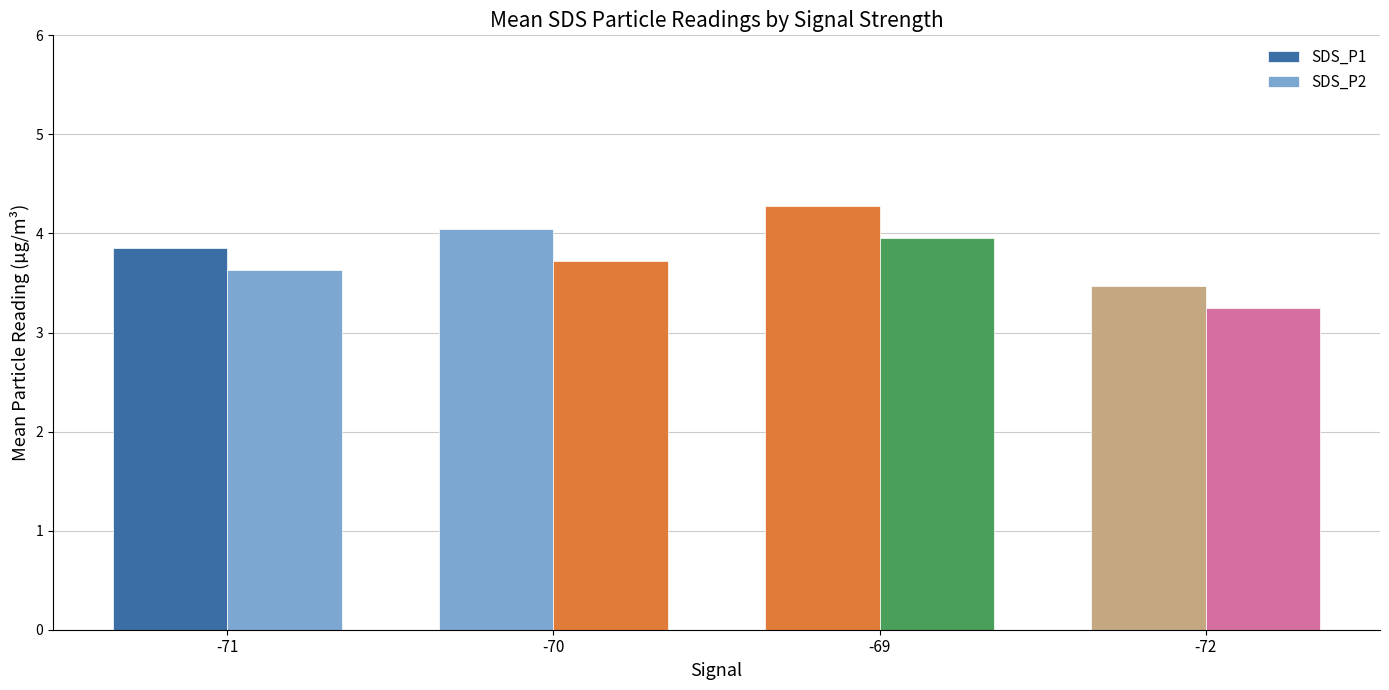

Which series has the largest range (max minus min)?

SDS_P1